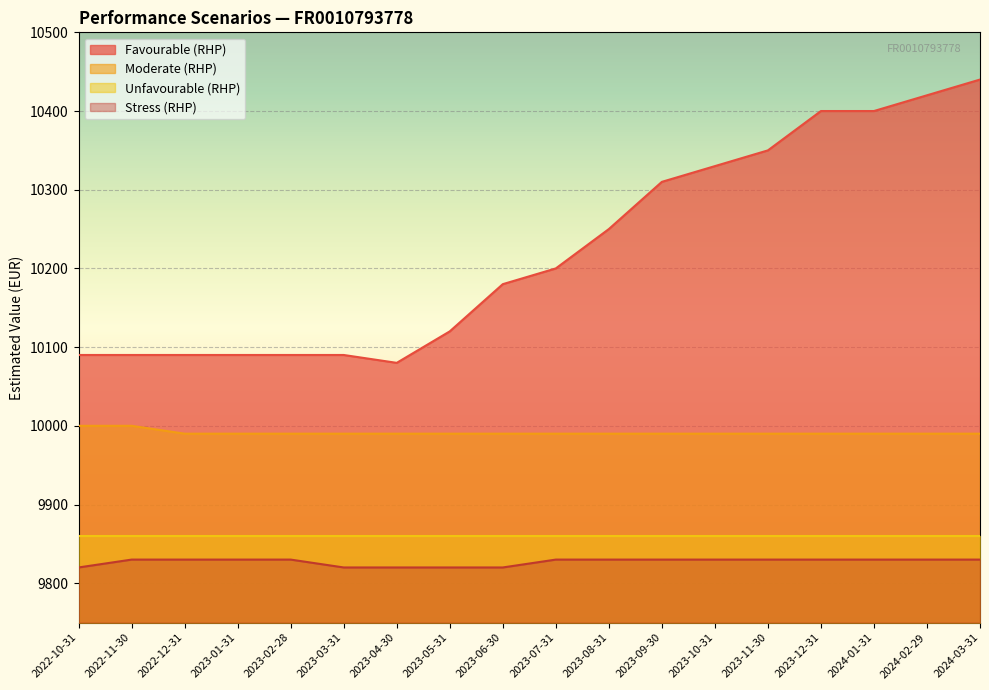

At how many categories does at least one series exceed 10108?

11